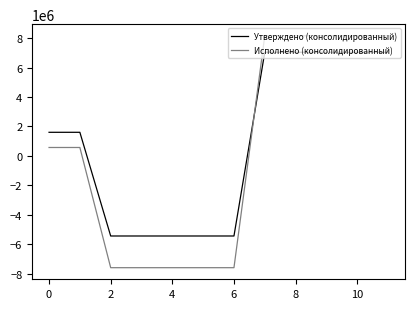

What is the maximum value for Исполнено (консолидированный)?

8159829.0